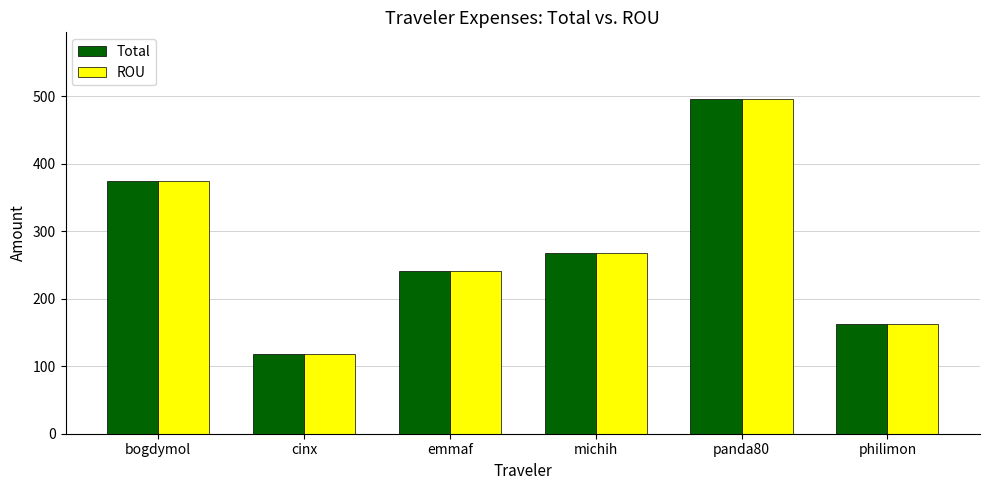

What is the highest value of the Total series?

495.8